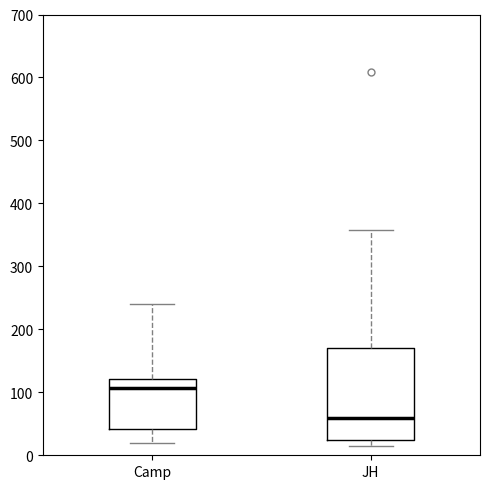

Comparing the boxes themselves (not the whiskers), which one is the tallest?

JH